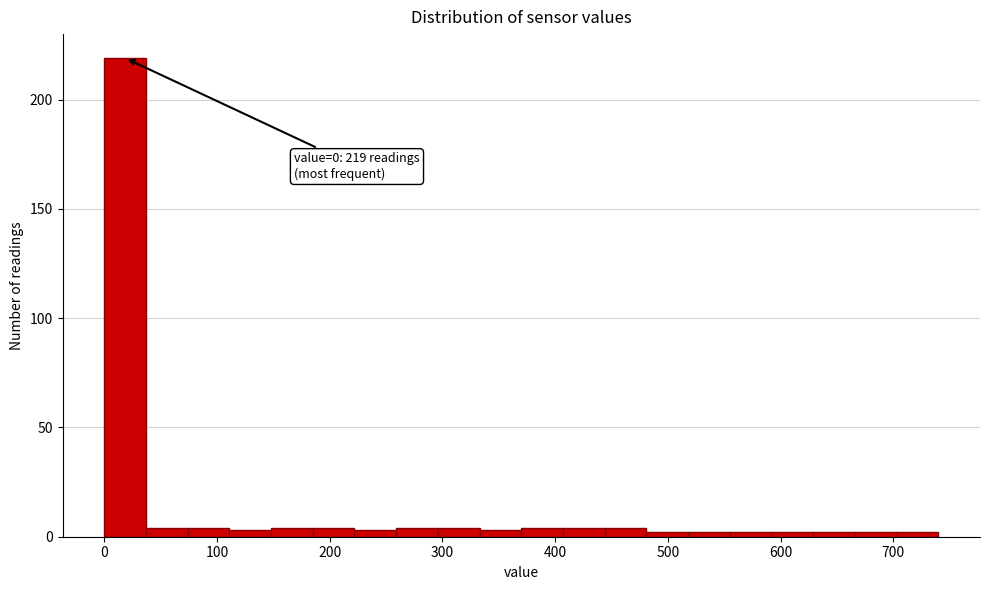

Read against the x-axis, roughly where is the centre of the tallest bar?

20